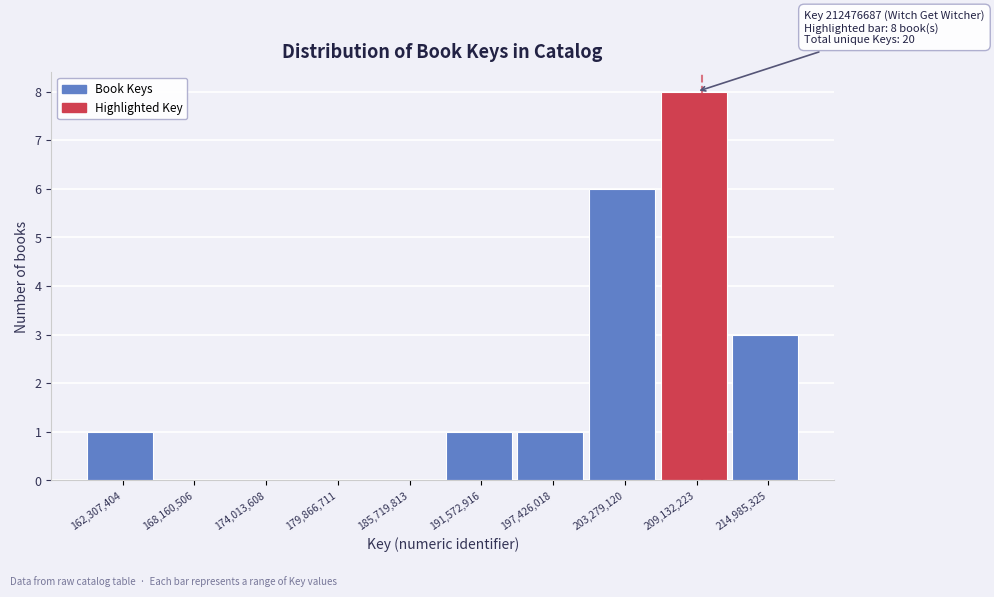

Reading left to right, what are all the values shown in this chart?

162,307,404=1	168,160,506=0	174,013,608=0	179,866,711=0	185,719,813=0	191,572,916=1	197,426,018=1	203,279,120=6	209,132,223=8	214,985,325=3